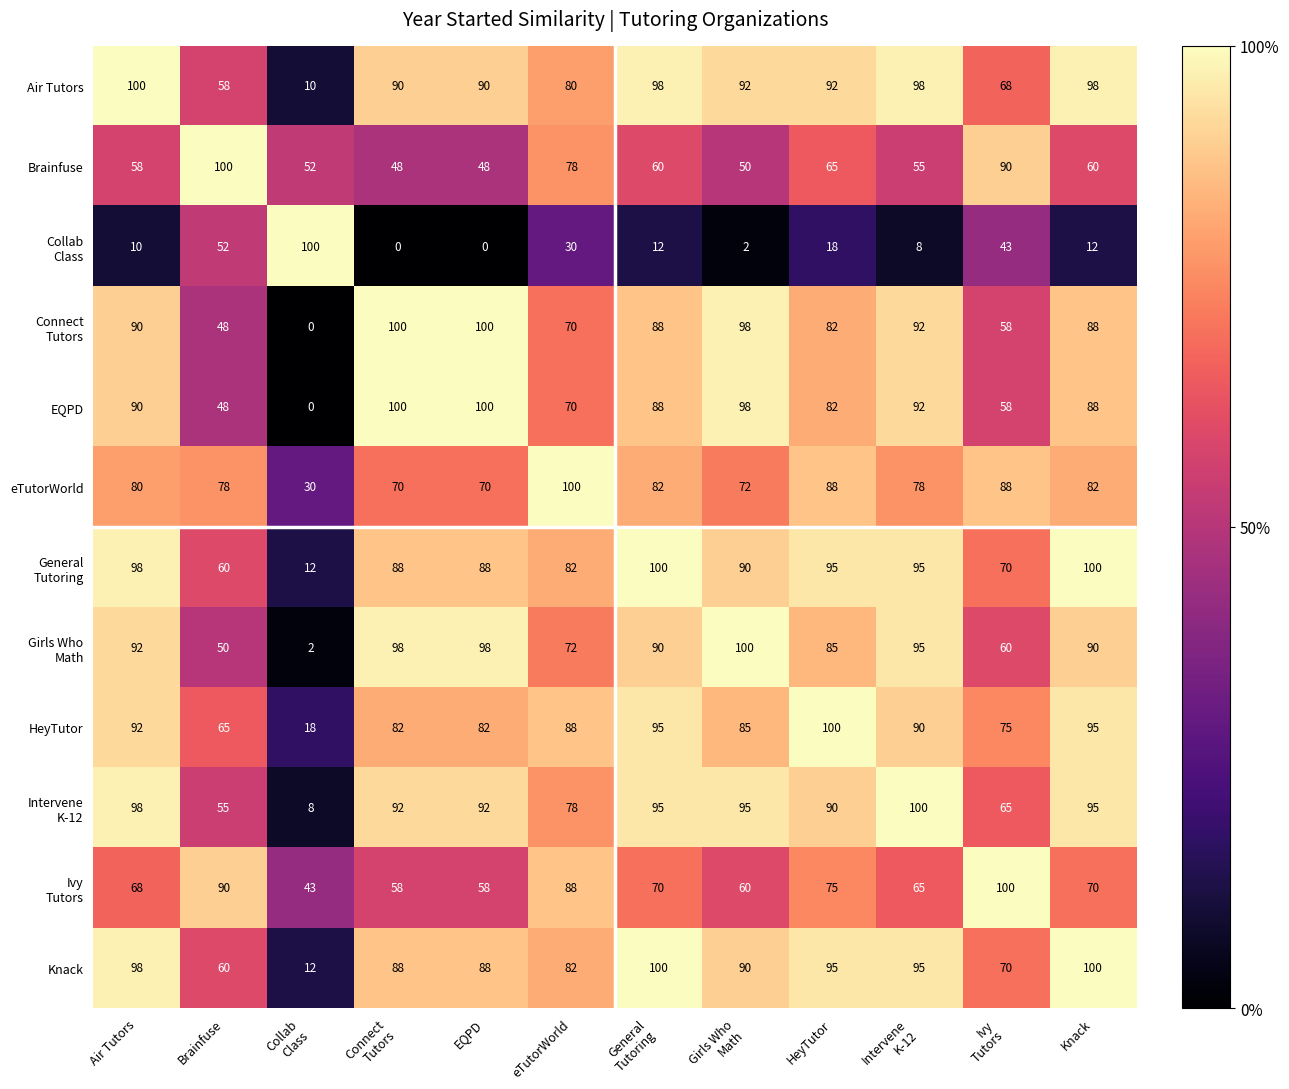

What is the lowest value of the eTutorWorld series?

30